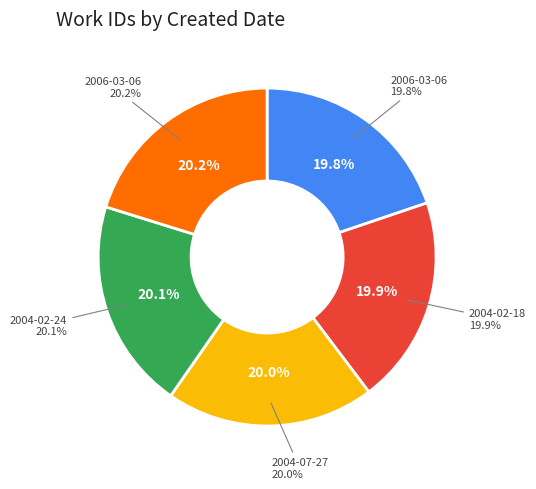

Rank the categories by value from highest to lowest.

2006-03-06, 2004-02-24, 2004-07-27, 2004-02-18, 2006-03-06